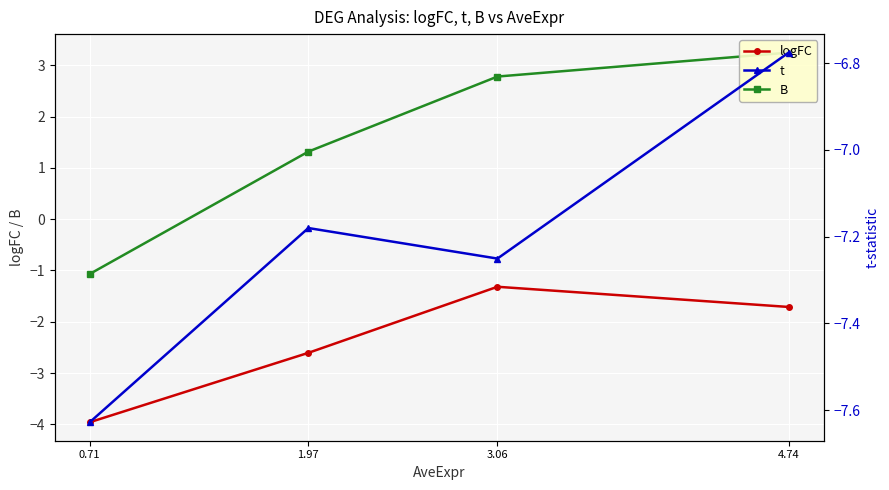

At which category is the sum across all series the highest?

4.74